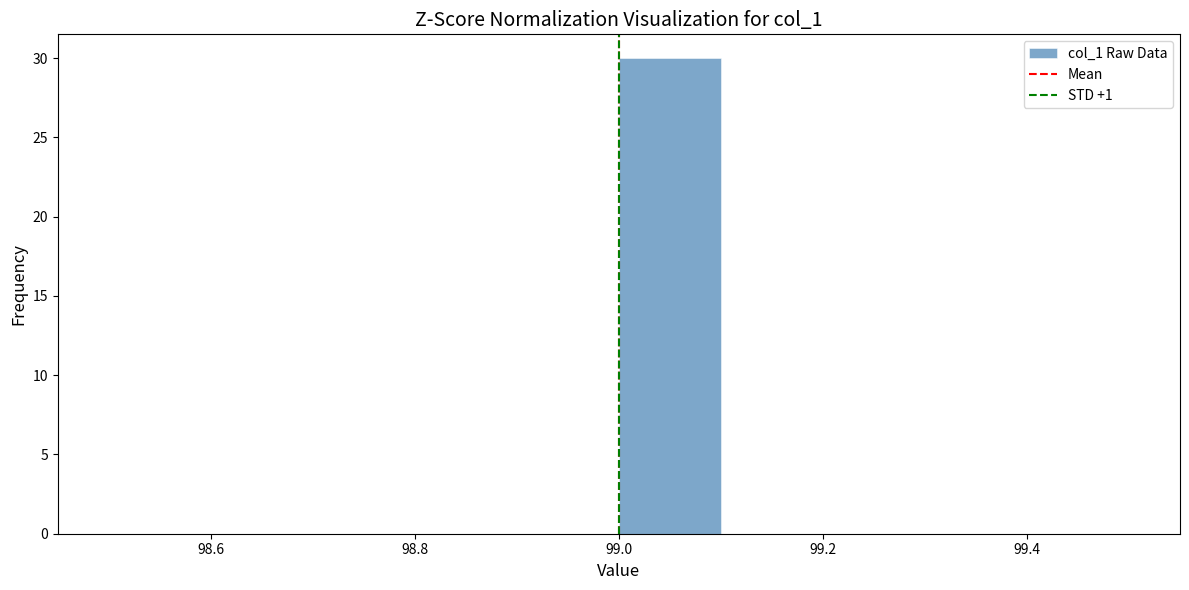

Which range on the x-axis has the tallest bar?

99.0 to 99.1